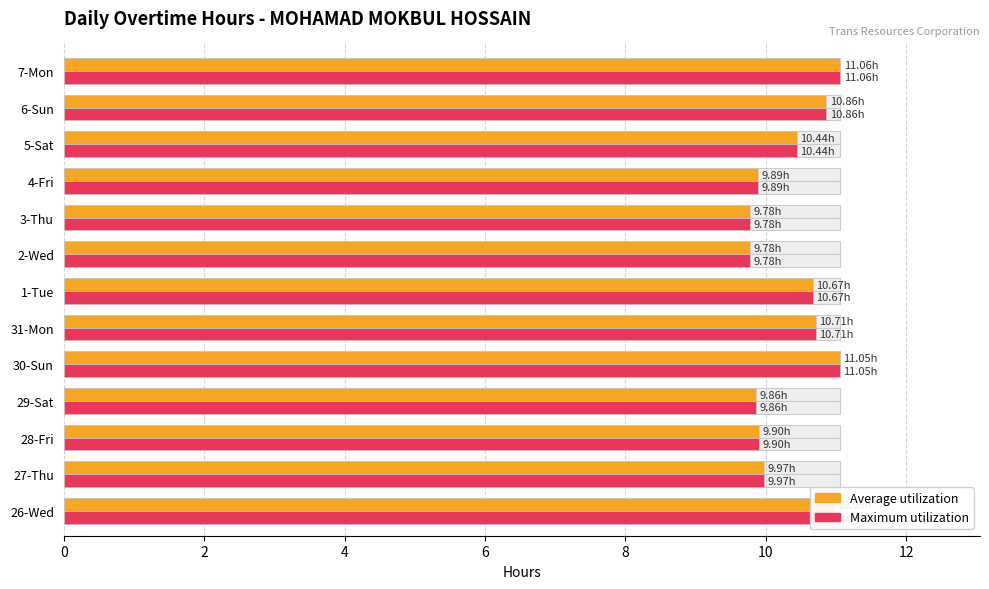

Does the chart contain any negative values?

No